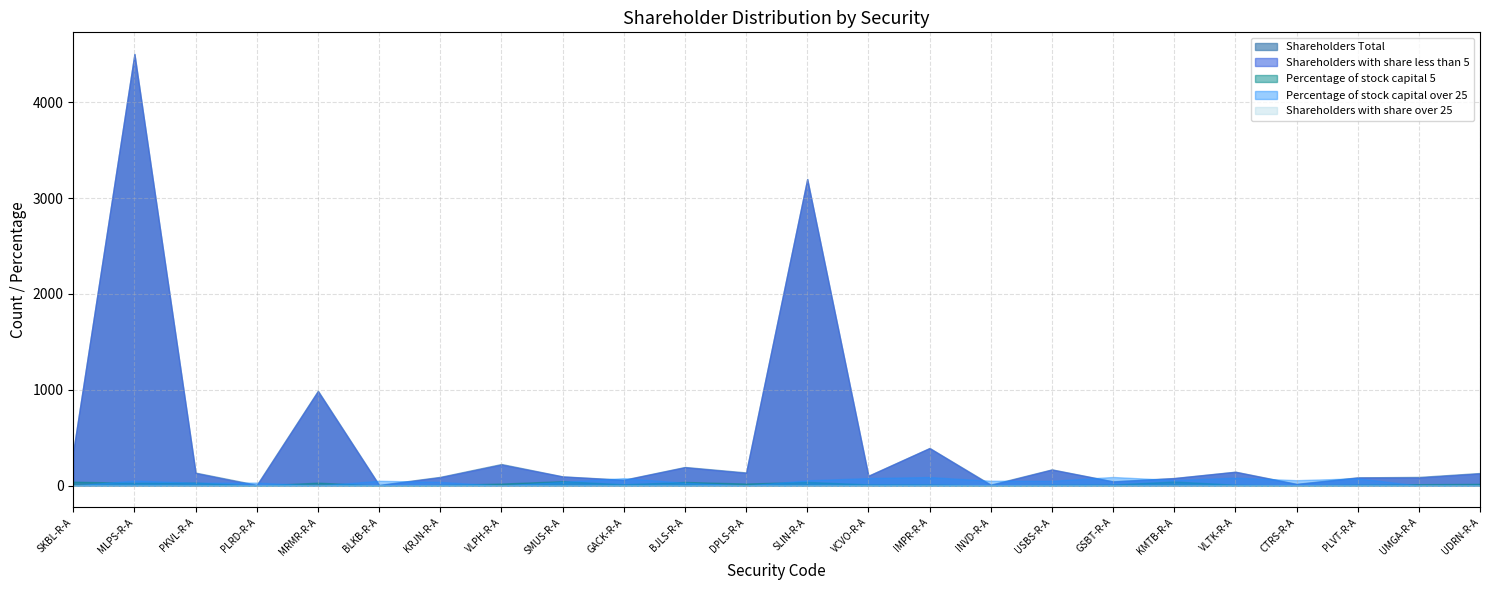

Is the value of Percentage of stock capital over 25 at BLKB-R-A greater than the value of Percentage of stock capital 5 at PKVL-R-A?

Yes